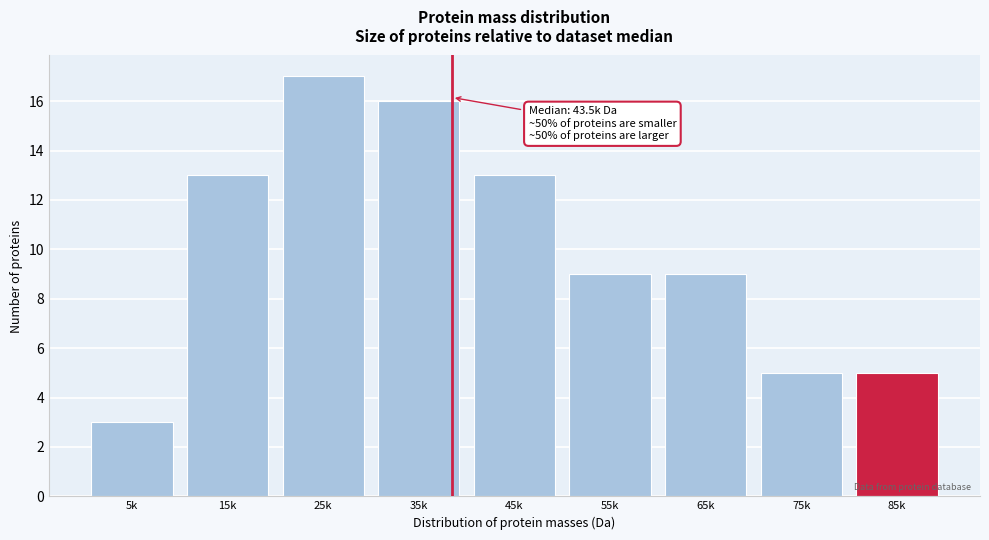

Reading left to right, what are all the values shown in this chart?

5k=3	15k=13	25k=17	35k=16	45k=13	55k=9	65k=9	75k=5	85k=5